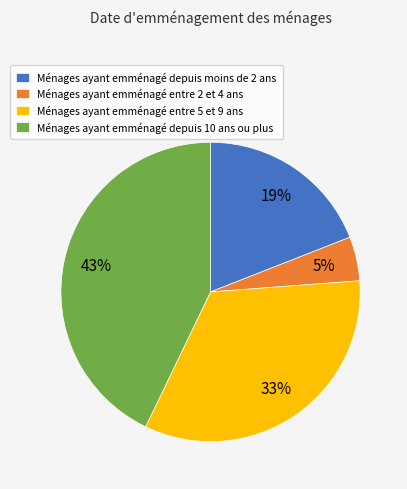

To the nearest percent, what is the average slice percentage?

25%